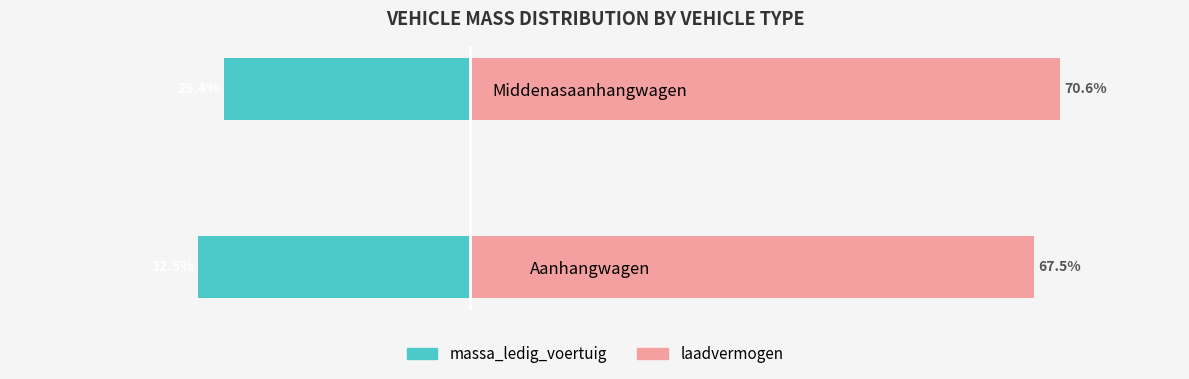

Rank the series by their average value, from highest to lowest.

laadvermogen, massa_ledig_voertuig